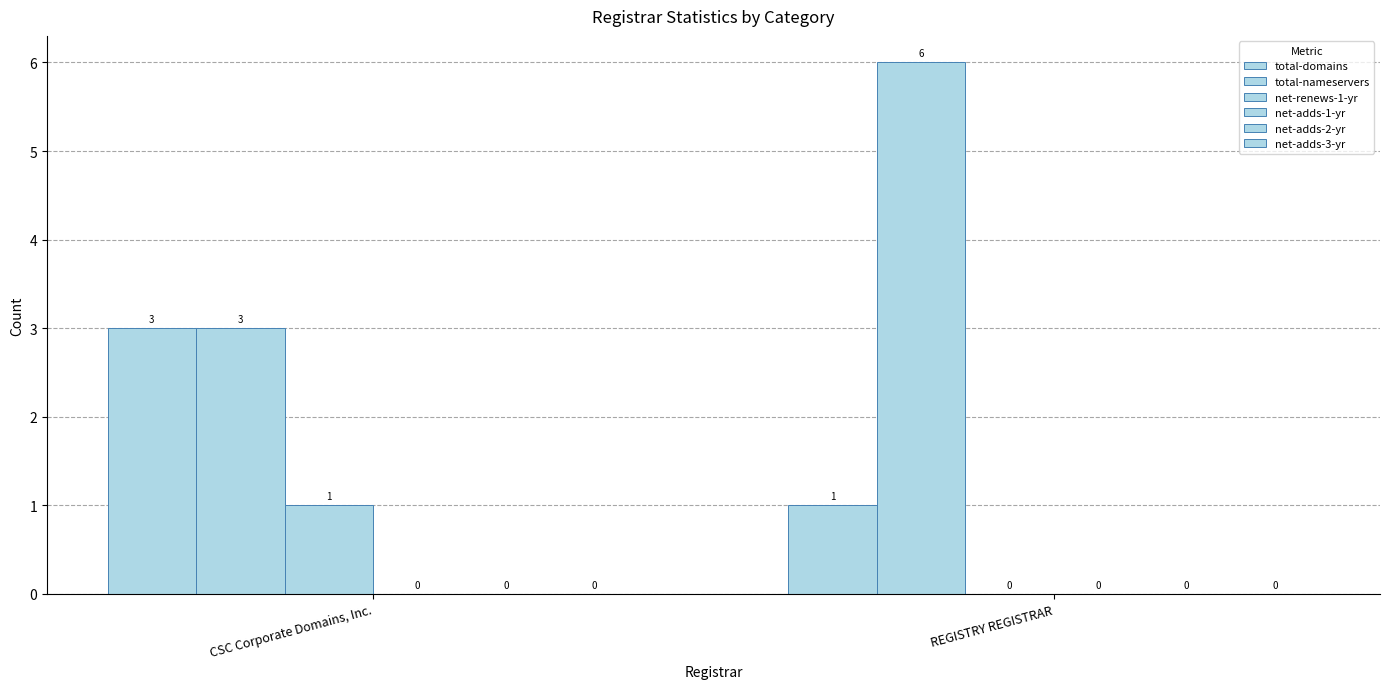

Rank the series at REGISTRY REGISTRAR from highest to lowest value.

total-nameservers, total-domains, net-renews-1-yr, net-adds-1-yr, net-adds-2-yr, net-adds-3-yr